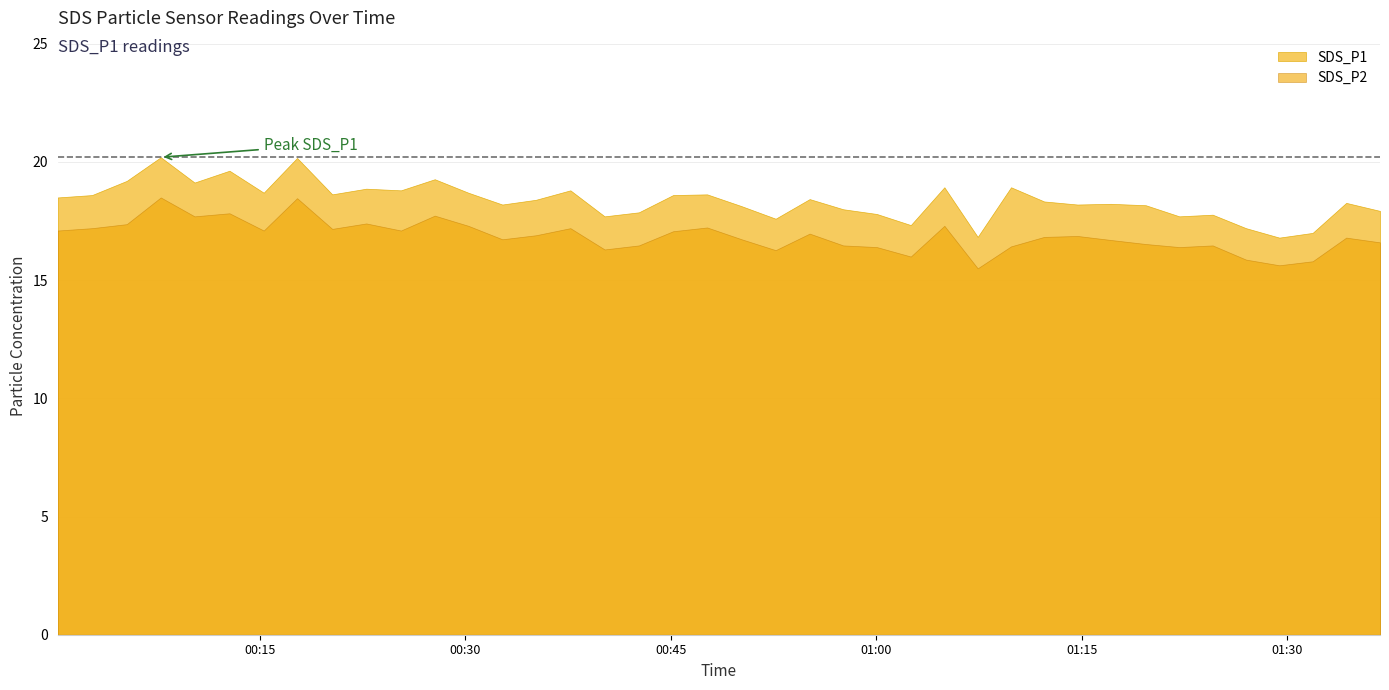

True or false: SDS_P2 has a value of 20.8 at 27.

False